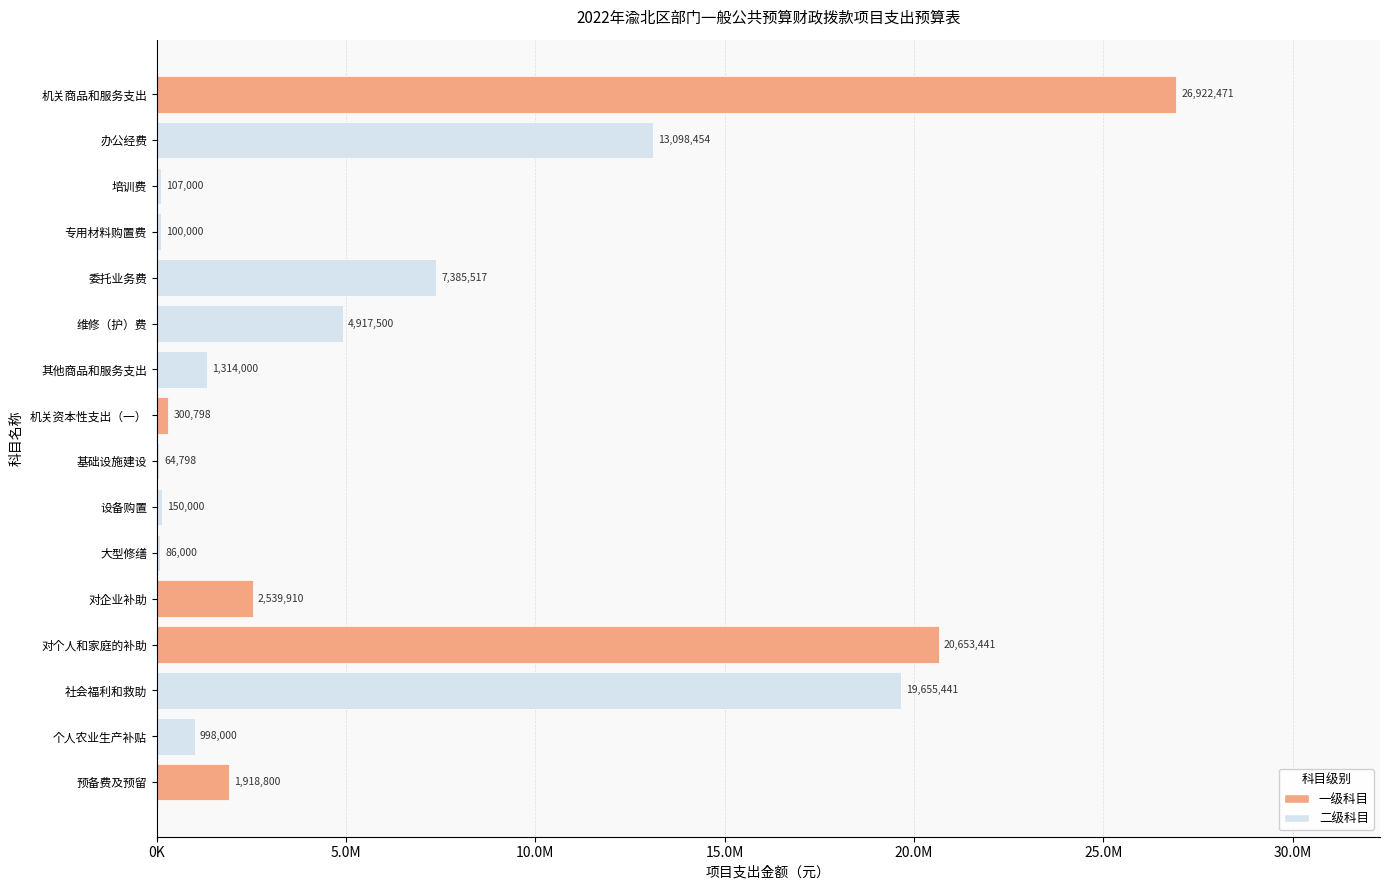

Are the bars horizontal?

Yes